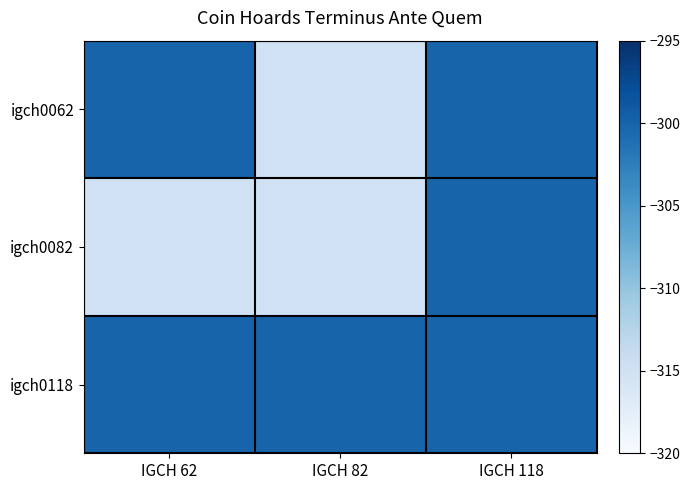

Reading left to right, list all the values displayed in this chart.

igch0062: IGCH 62=-300	IGCH 82=-315	IGCH 118=-300
igch0082: IGCH 62=-315	IGCH 82=-315	IGCH 118=-300
igch0118: IGCH 62=-300	IGCH 82=-300	IGCH 118=-300